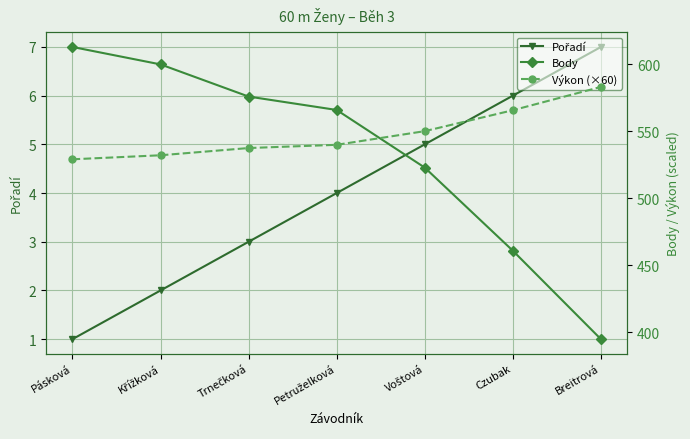

What is the spread (max minus min) of values at Pásková?

612.0